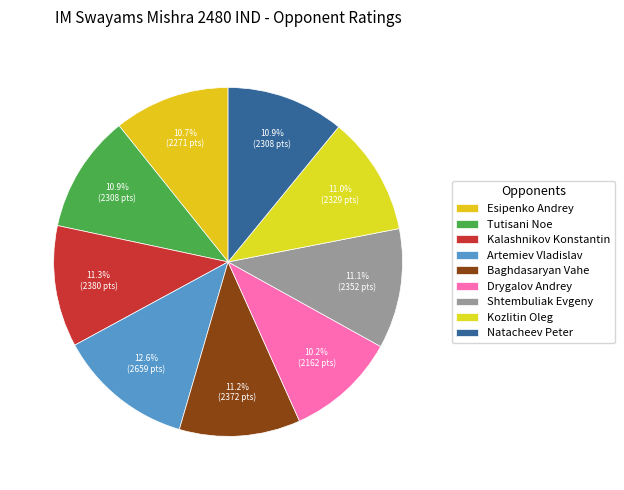

True or false: Drygalov Andrey accounts for 10% of the total.

True